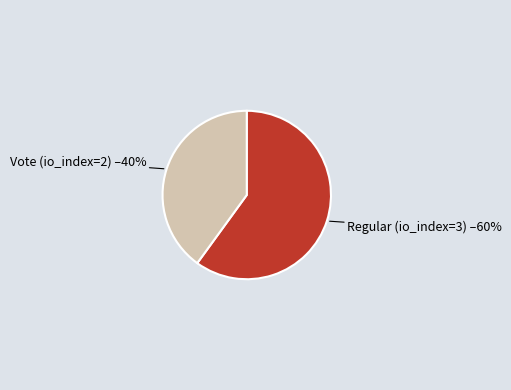

To the nearest percent, what is the difference between the largest and smallest slice percentages?

20%